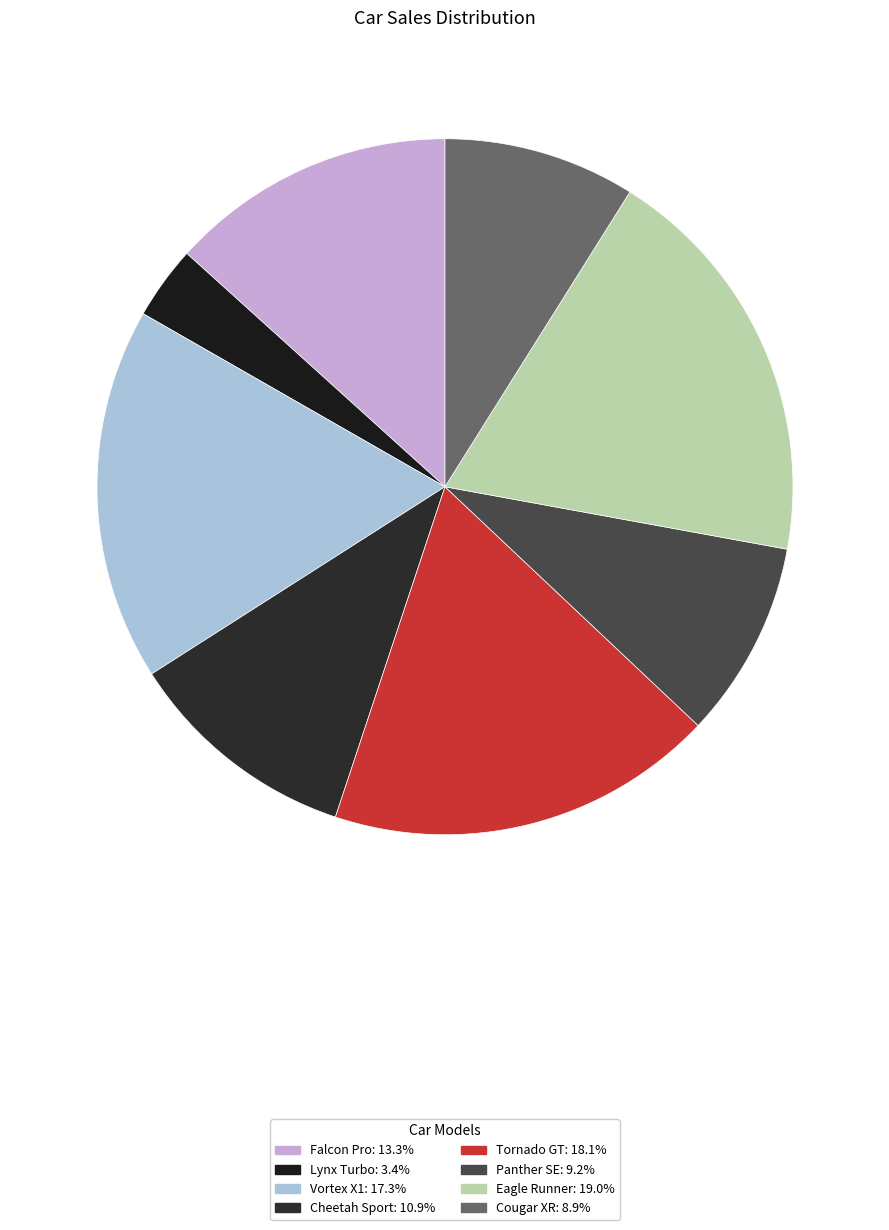

The Falcon Pro slice represents 1% of the pie. True or false?

False